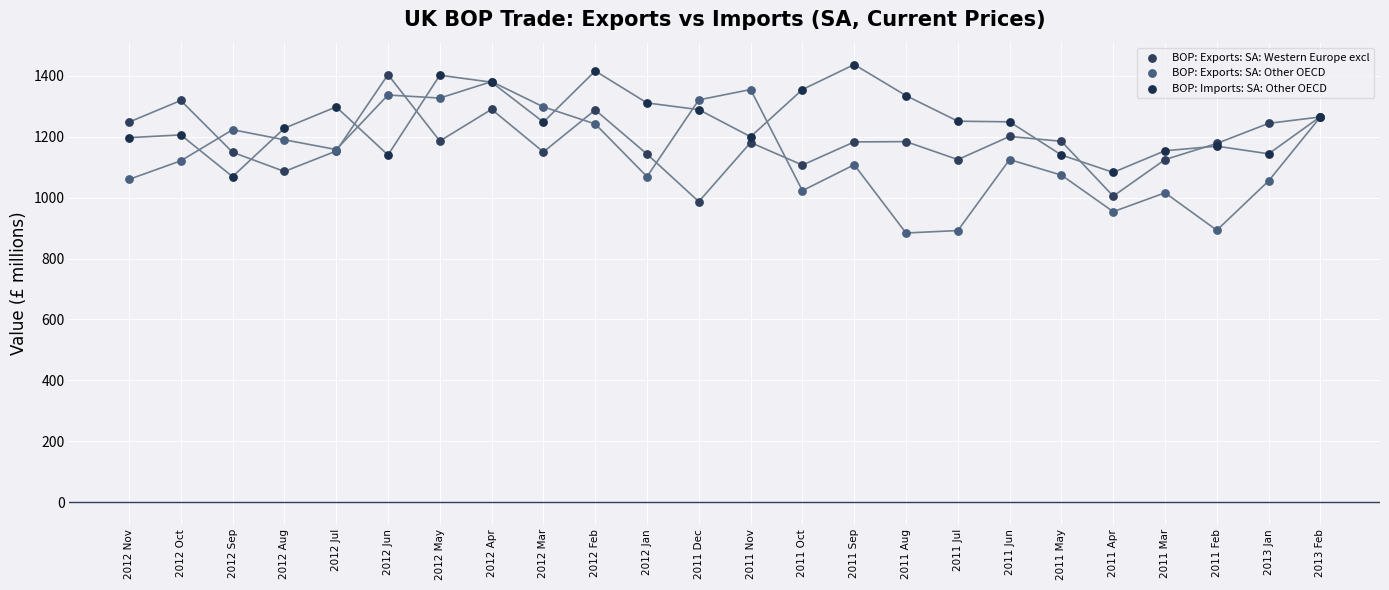

What are all the series names shown in the legend?

BOP: Exports: SA: Western Europe excl, BOP: Exports: SA: Other OECD, BOP: Imports: SA: Other OECD